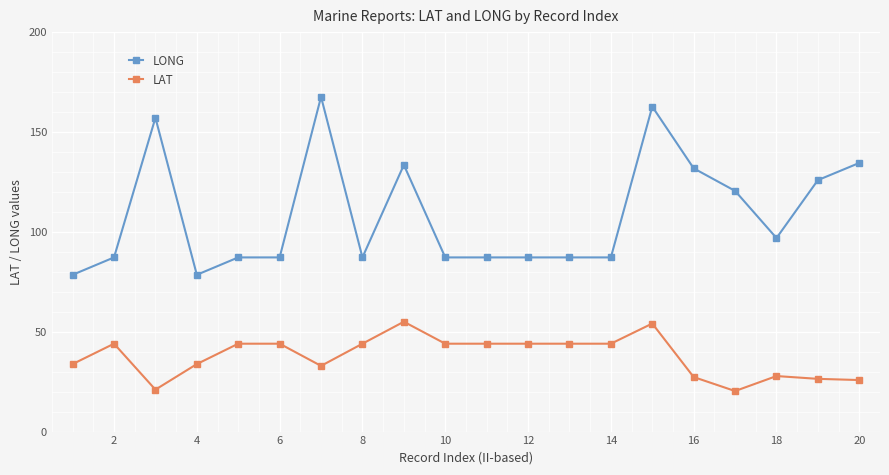

List the series in order of their overall mean, highest first.

LONG, LAT